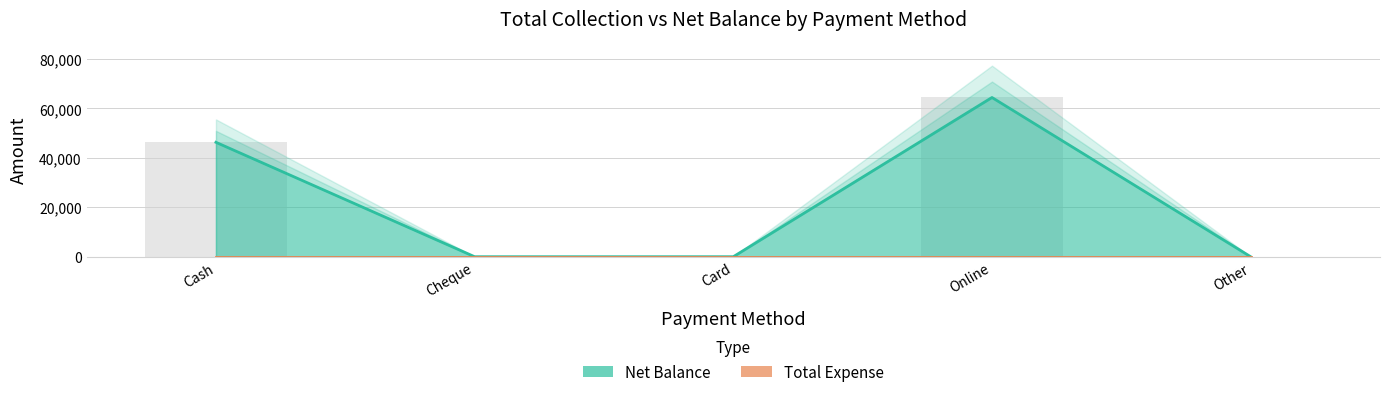

Reading left to right, what are all the values shown in this chart?

Cash=46300	Cheque=0	Card=0	Online=64433	Other=0